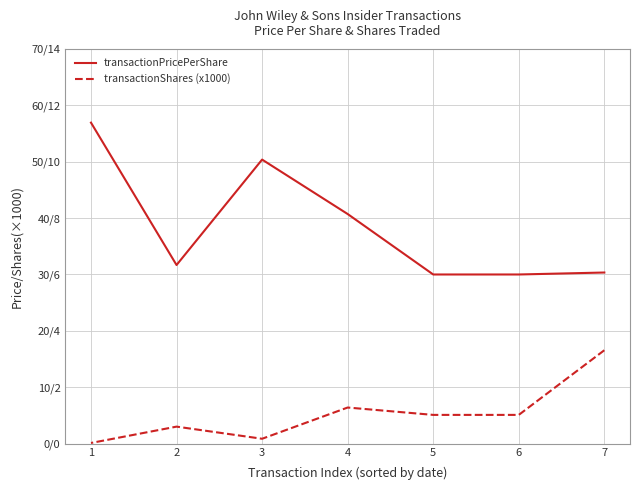

Rank the categories by transactionShares (x1000) value from lowest to highest.

1, 3, 2, 6, 5, 4, 7